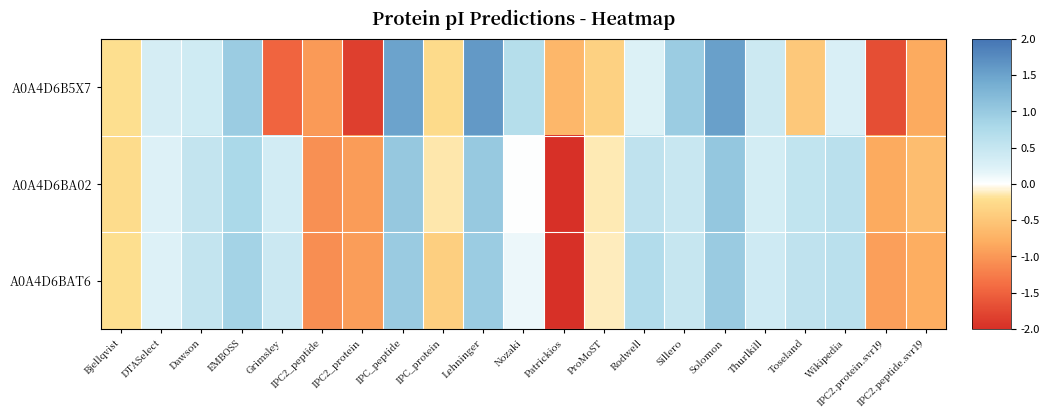

Which series changed the most between IPC2_protein and Wikipedia?

A0A4D6B5X7